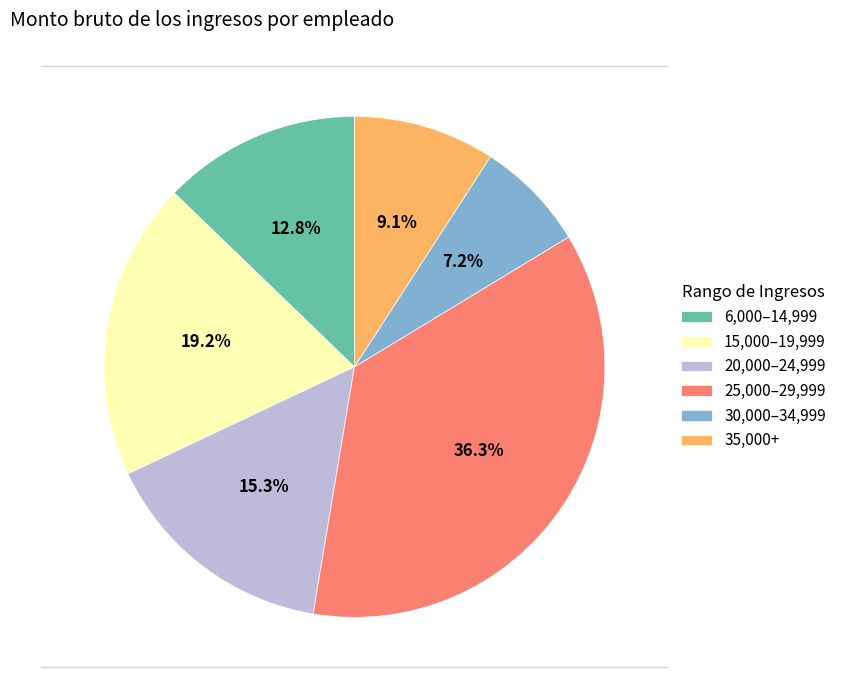

Does any single category account for the majority?

No